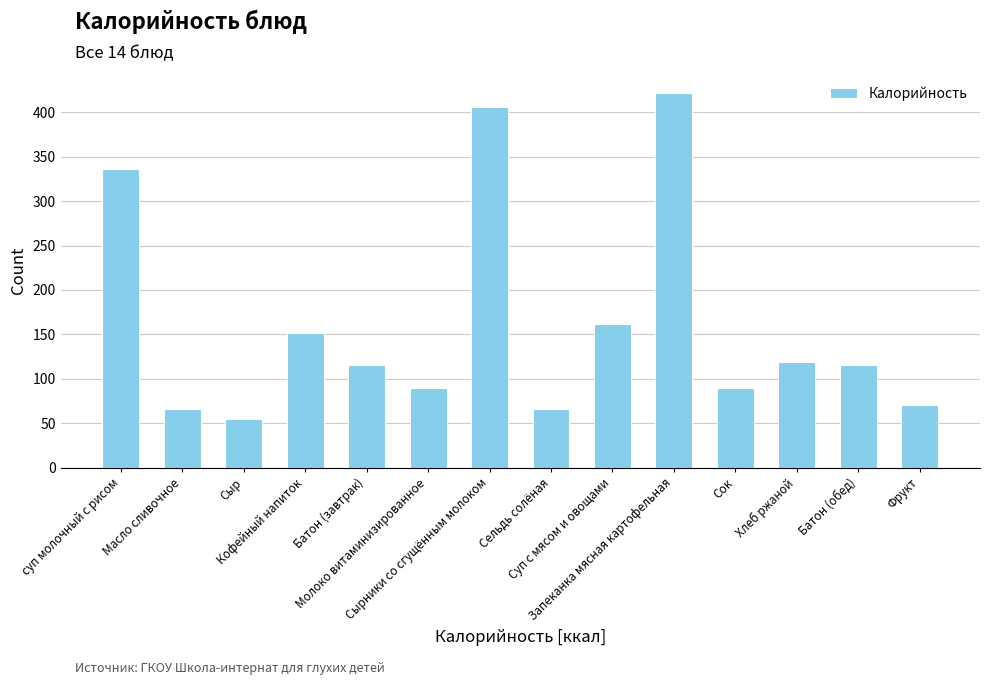

What is the label of the 1st bar from the left?

суп молочный с рисом